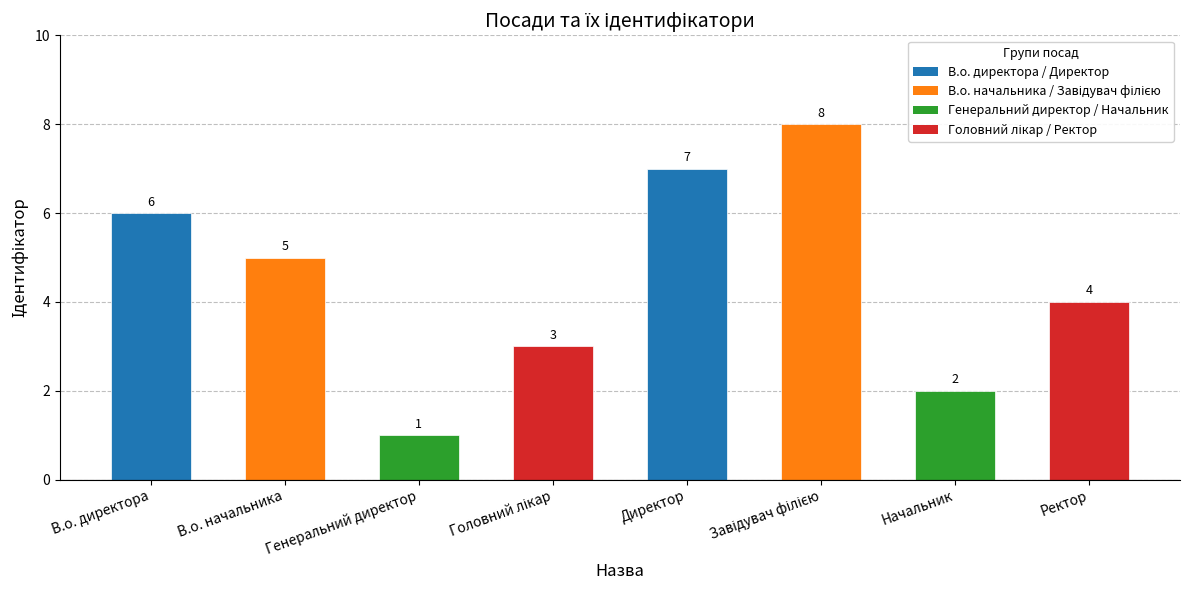

Reading right to left, what are all the values shown in this chart?

4	2	8	7	3	1	5	6